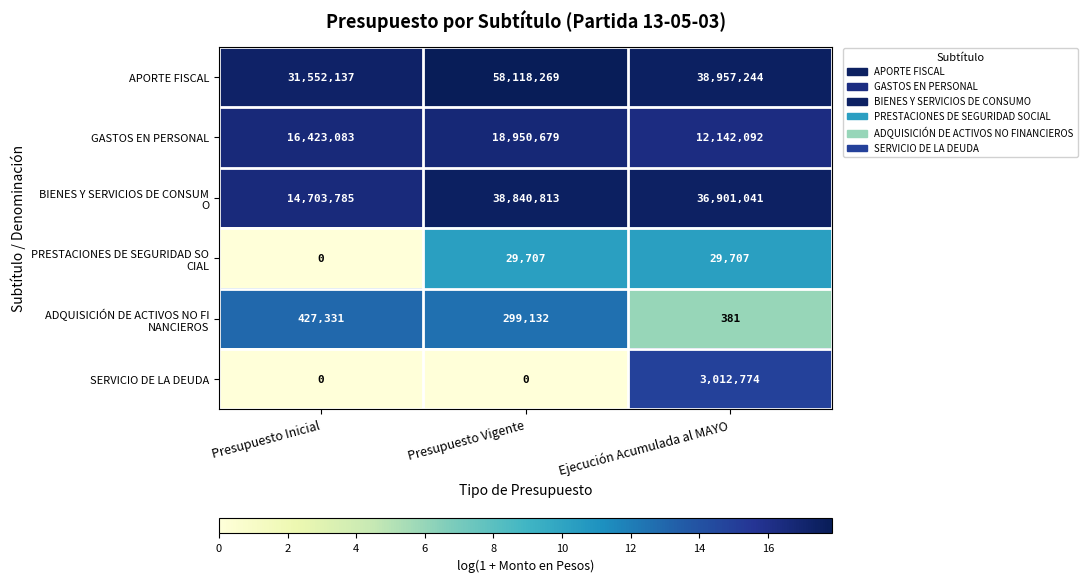

The APORTE FISCAL series shows 21445215 at Presupuesto Inicial. True or false?

False